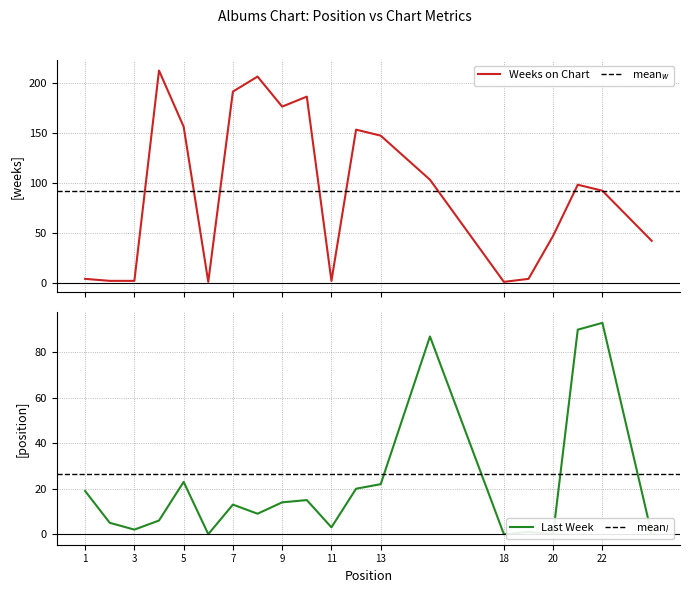

How many lines are shown in the chart?

2